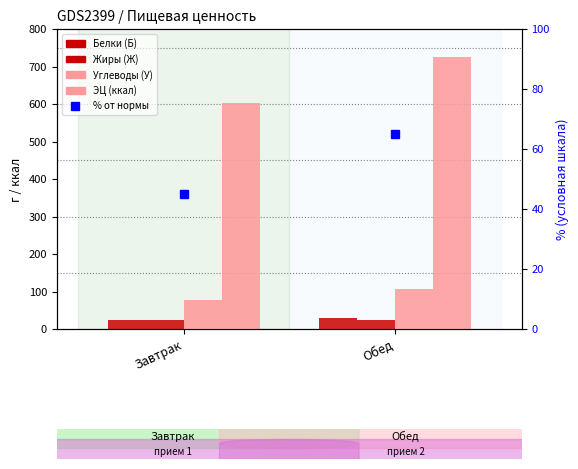

Between Завтрак and Обед, which is larger?

Обед